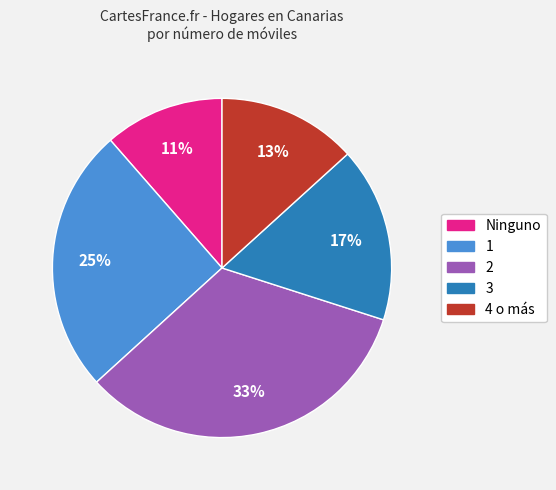

Count the number of slices in the pie.

5